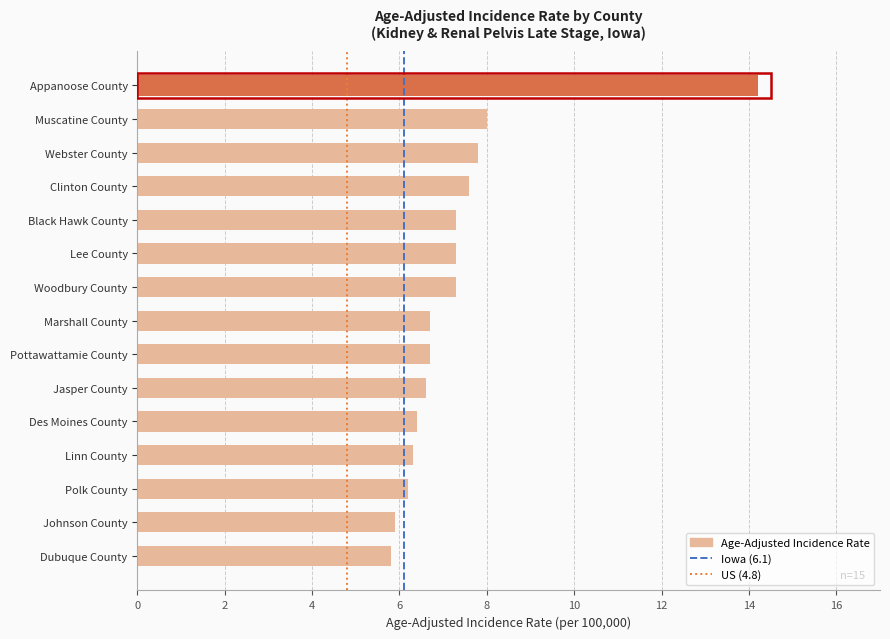

What value does the data have at Lee County?

7.3